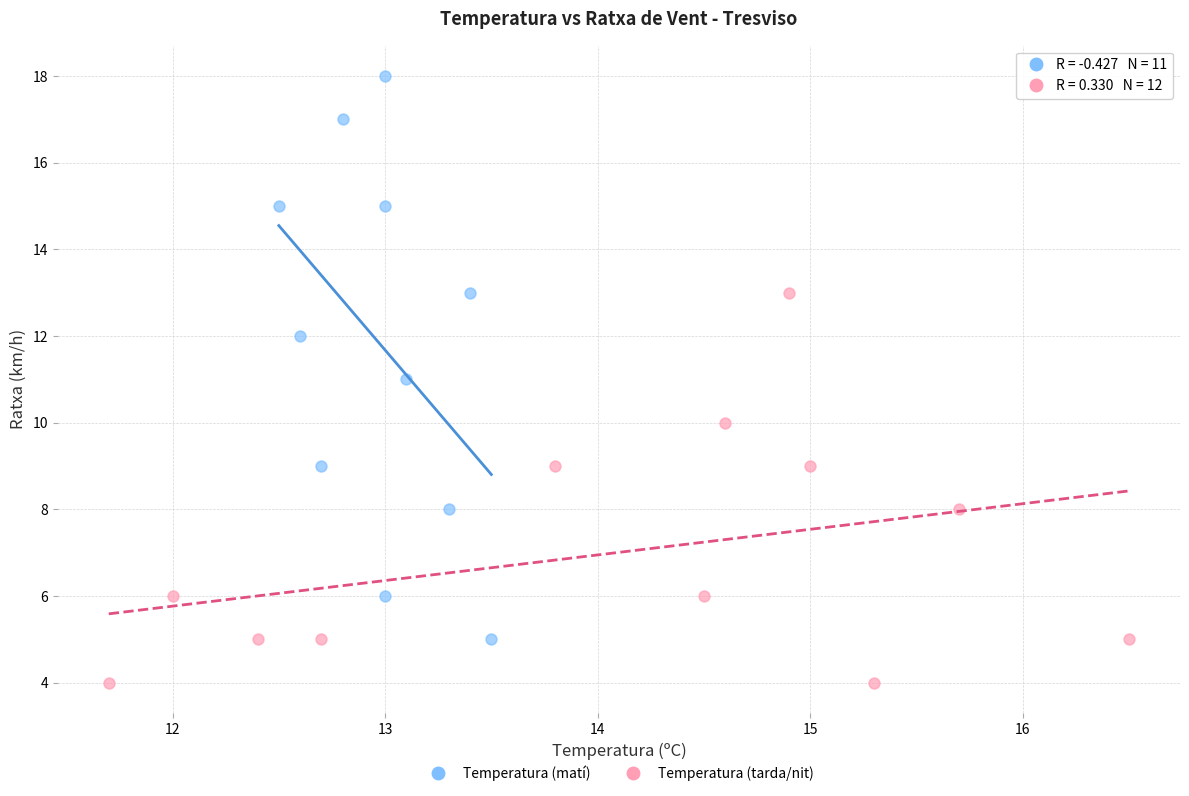

Which series has the largest Y range (max minus min)?

Temperatura (matí)